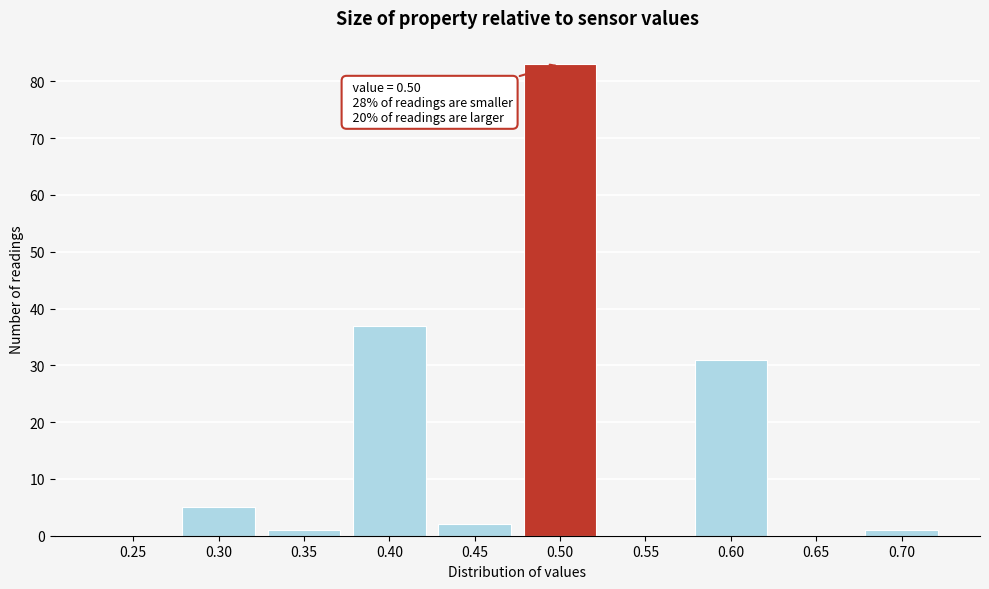

Reading left to right, extract all data points from this chart.

0.25=0	0.30=5	0.35=1	0.40=37	0.45=2	0.50=83	0.55=0	0.60=31	0.65=0	0.70=1